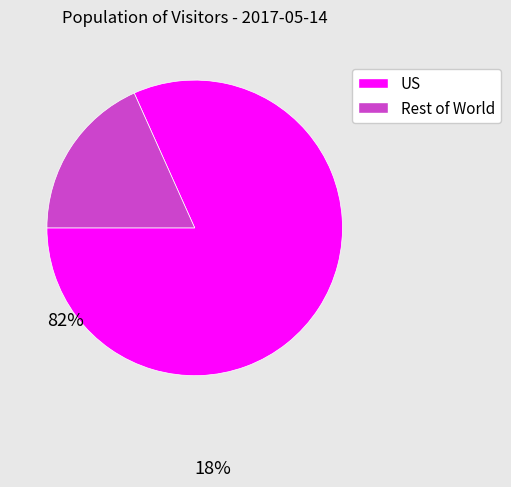

Is there a majority slice in this chart?

Yes